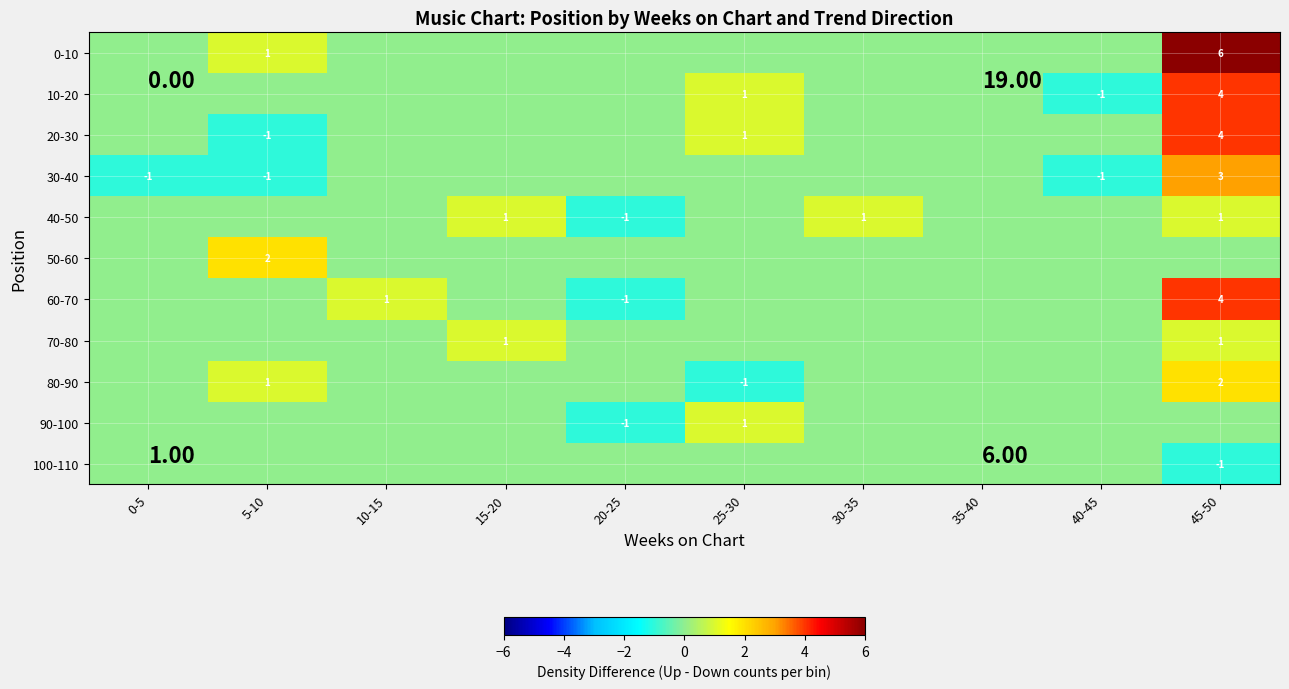

True or false: 40-50 has a value of 1 at 45-50.

True